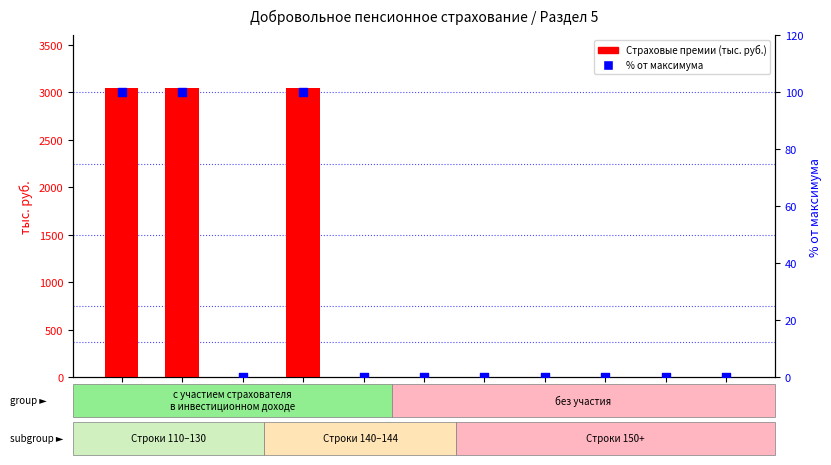

What are all the series names shown in the legend?

Страховые премии, % от максимума